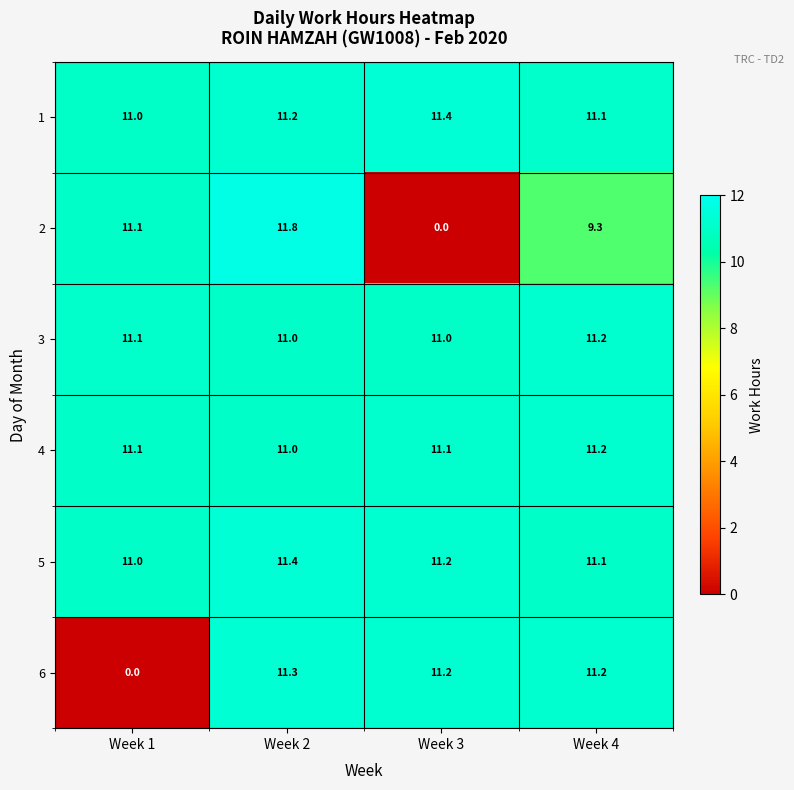

The value of 5 at Week 2 is 3.9. True or false?

False